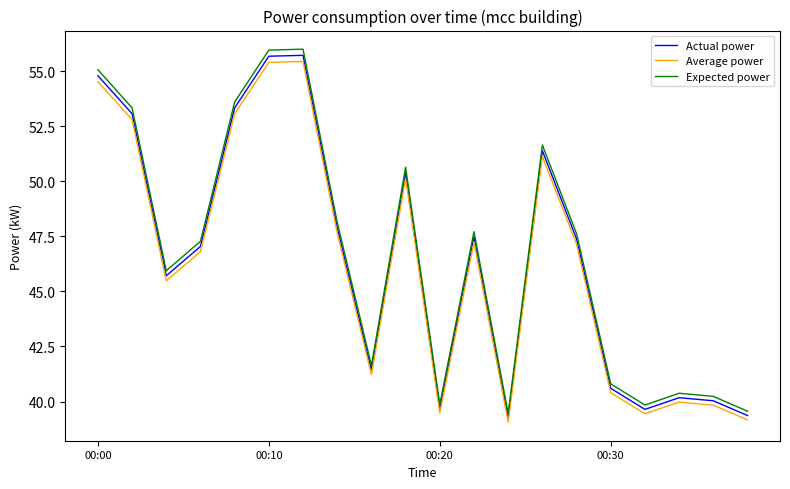

True or false: Actual power and Expected power cross at least once.

False